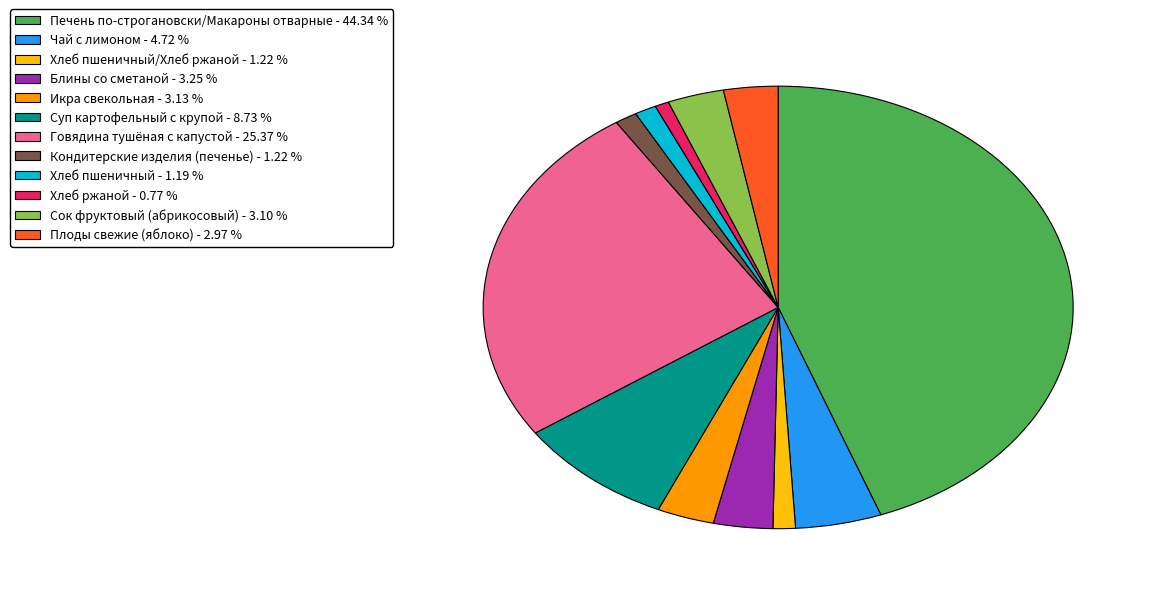

Is there any slice that represents more than half of the pie?

No